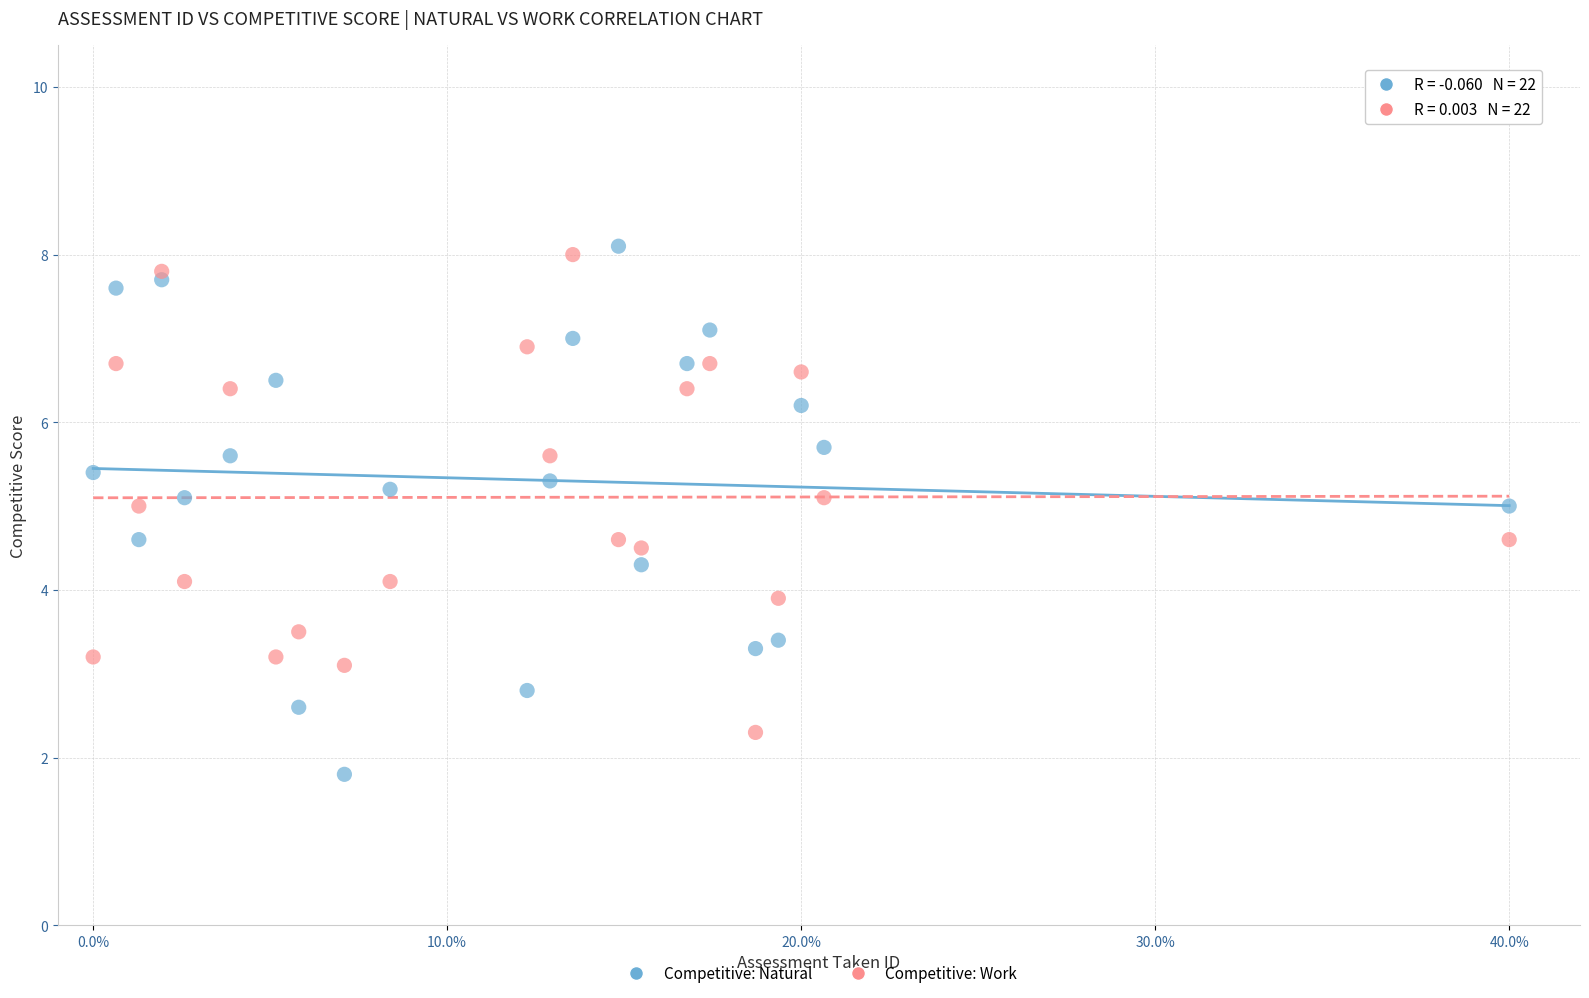

Which series contains the lowest Y value?

Competitive: Natural